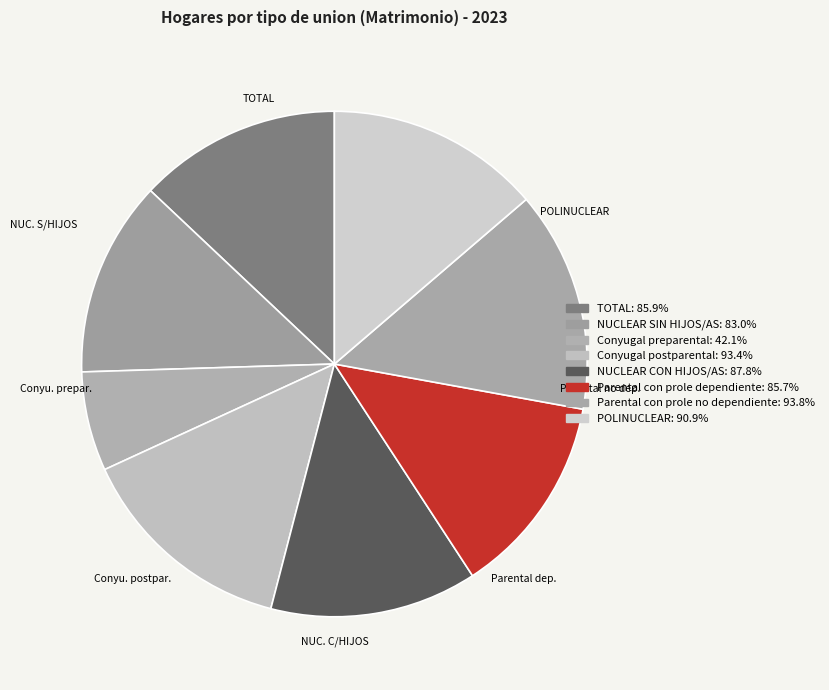

Between Parental con prole dependiente and Parental con prole no dependiente, which is larger?

Parental con prole no dependiente